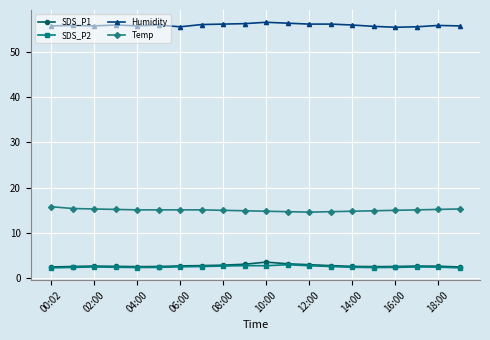

What is the maximum value for SDS_P1?

3.6